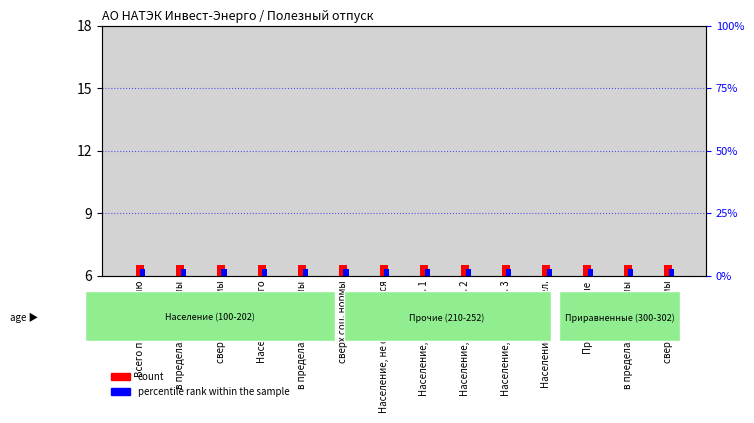

What are all the series names shown in the legend?

count, percentile rank within the sample